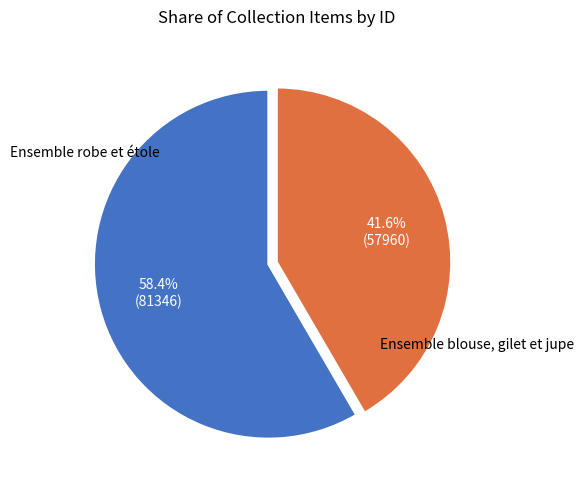

Is there any slice that represents more than half of the pie?

Yes